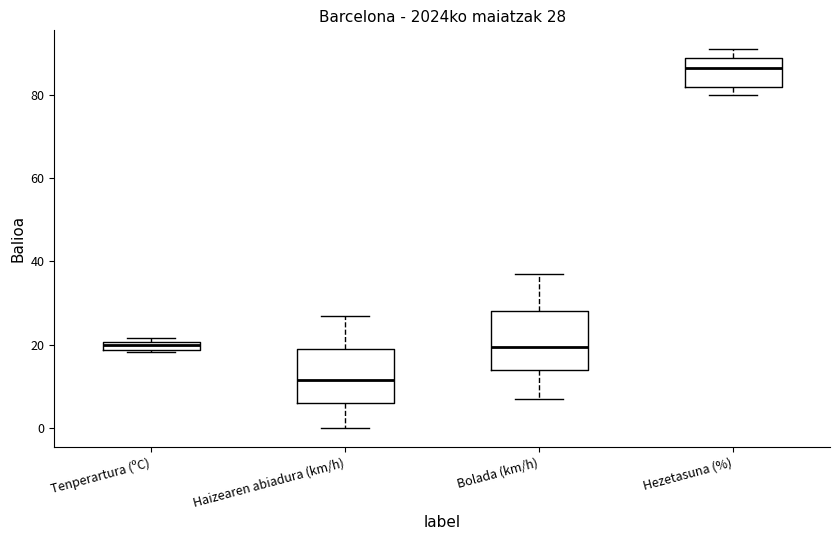

Which box has the highest median line?

Hezetasuna (%)